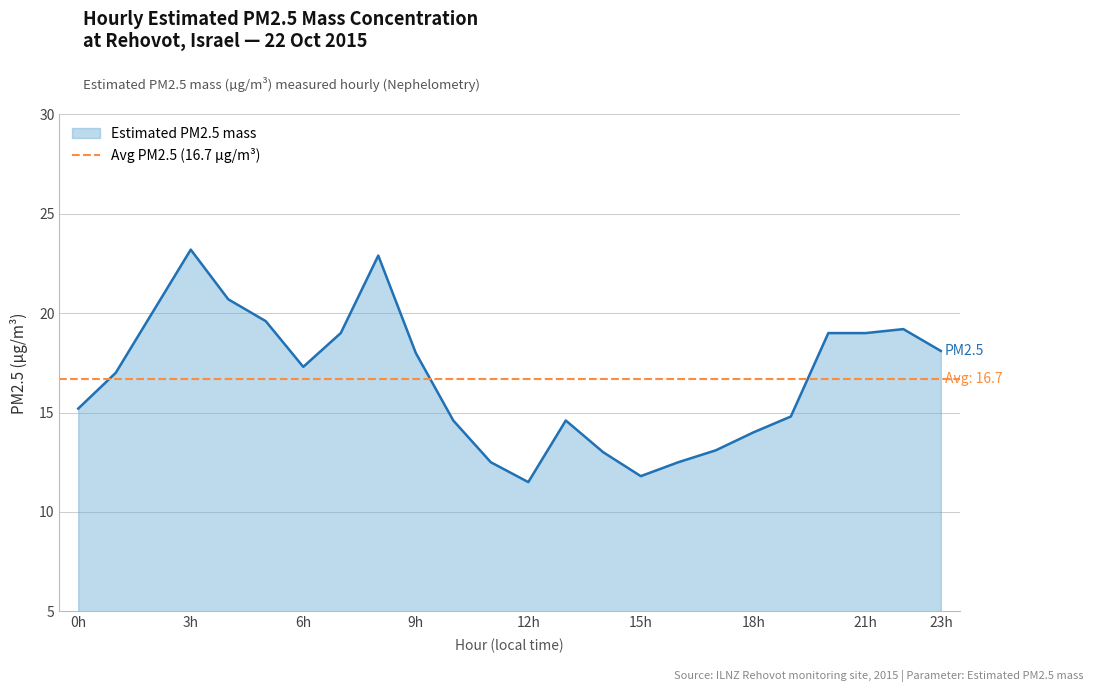

What is the minimum value for Estimated PM2.5 mass?

11.5